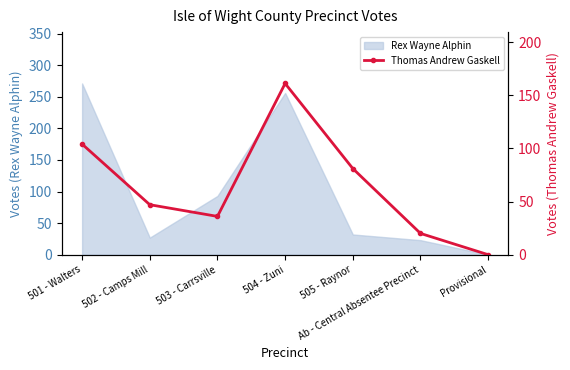

What is the greatest value displayed?

161